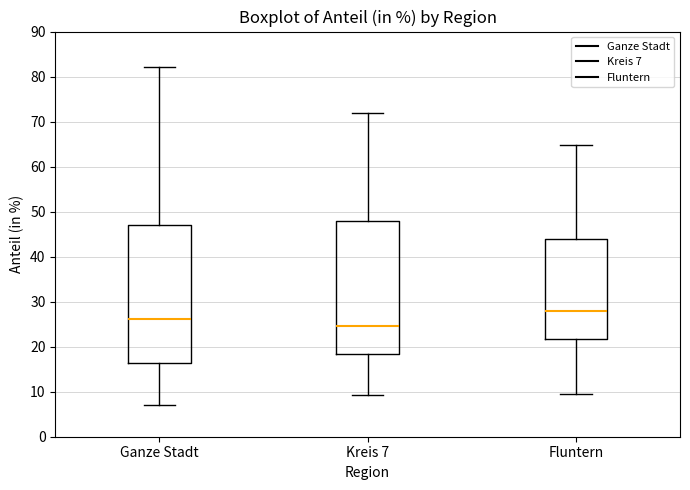

Comparing the boxes themselves (not the whiskers), which one is the tallest?

Ganze Stadt